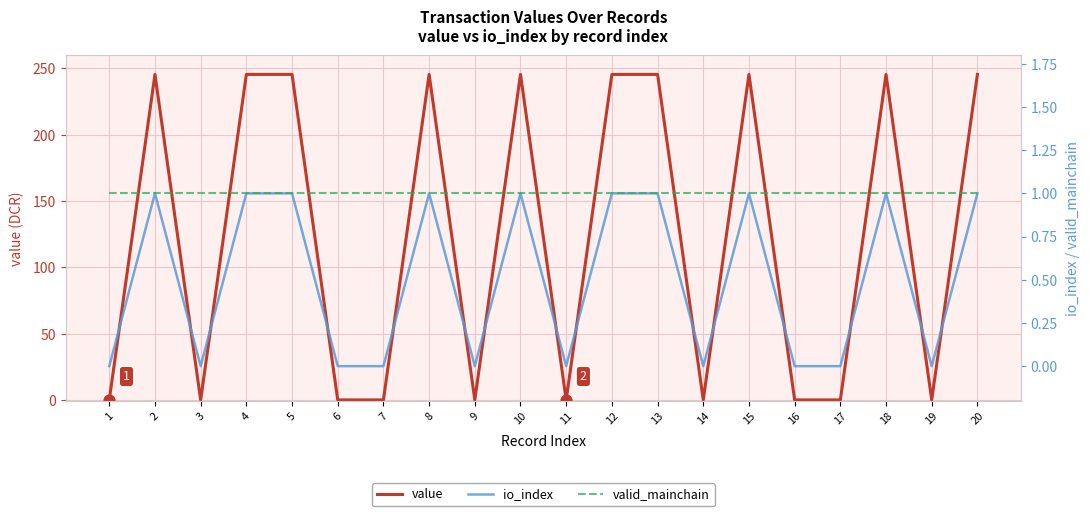

What are all the series names shown in the legend?

value, io_index, valid_mainchain